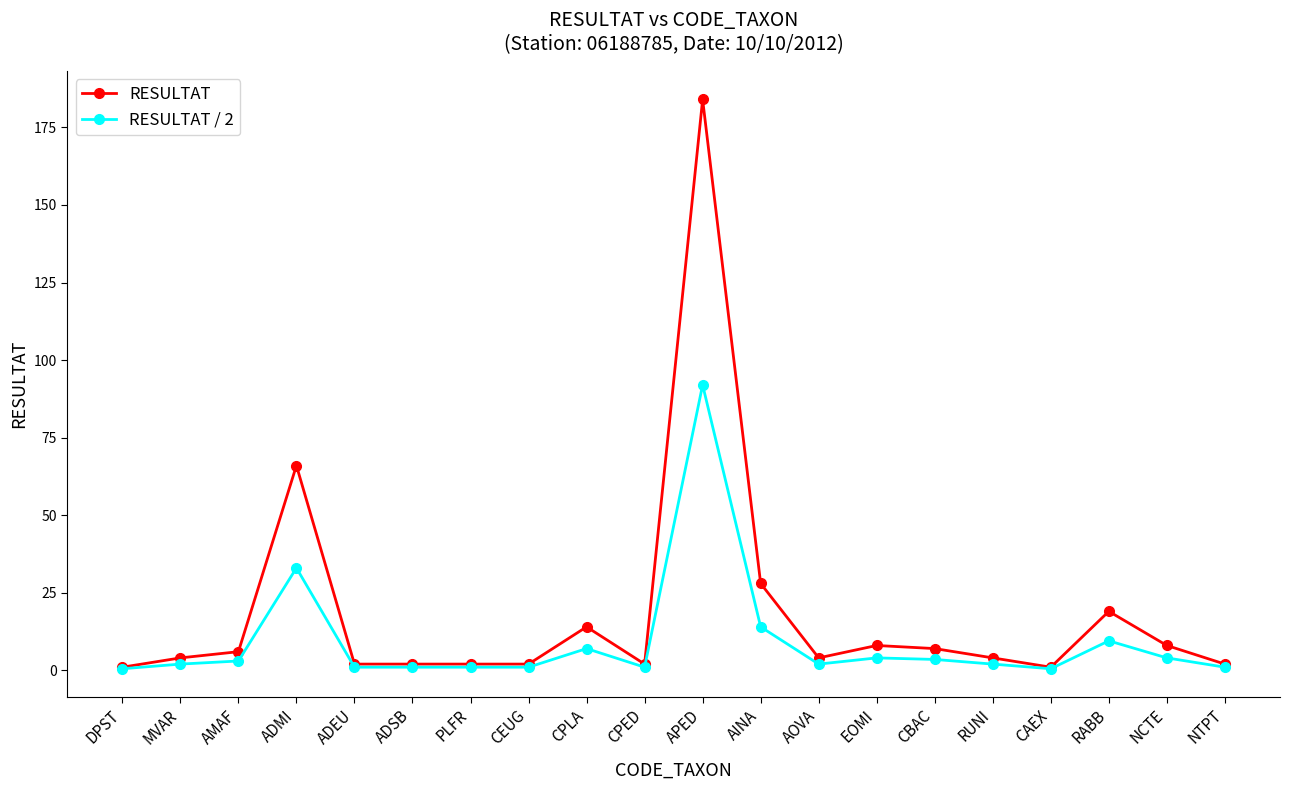

Count the number of categories in the chart.

20